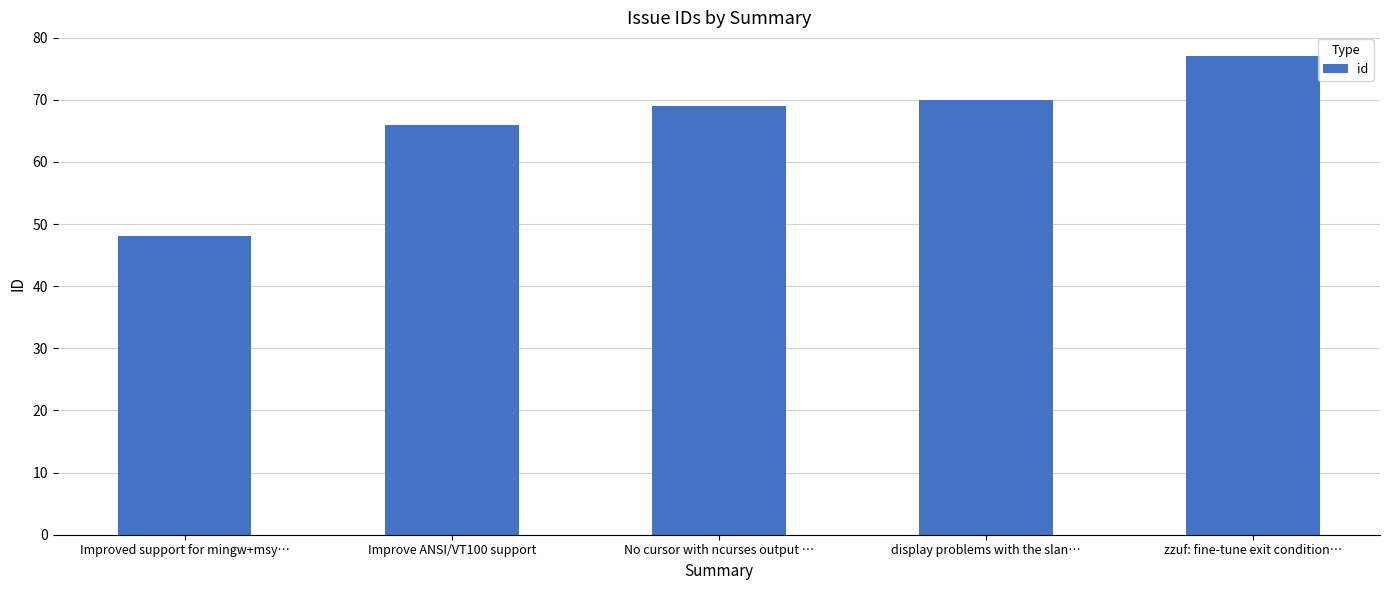

What is the greatest value displayed?

77